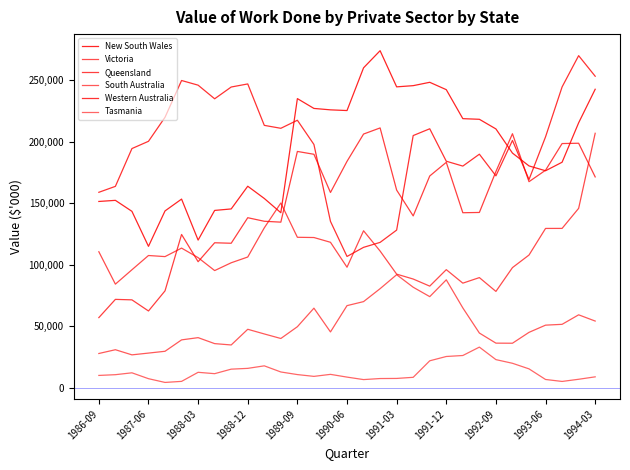

Between which two adjacent categories do New South Wales and Western Australia first intersect?

11 and 12